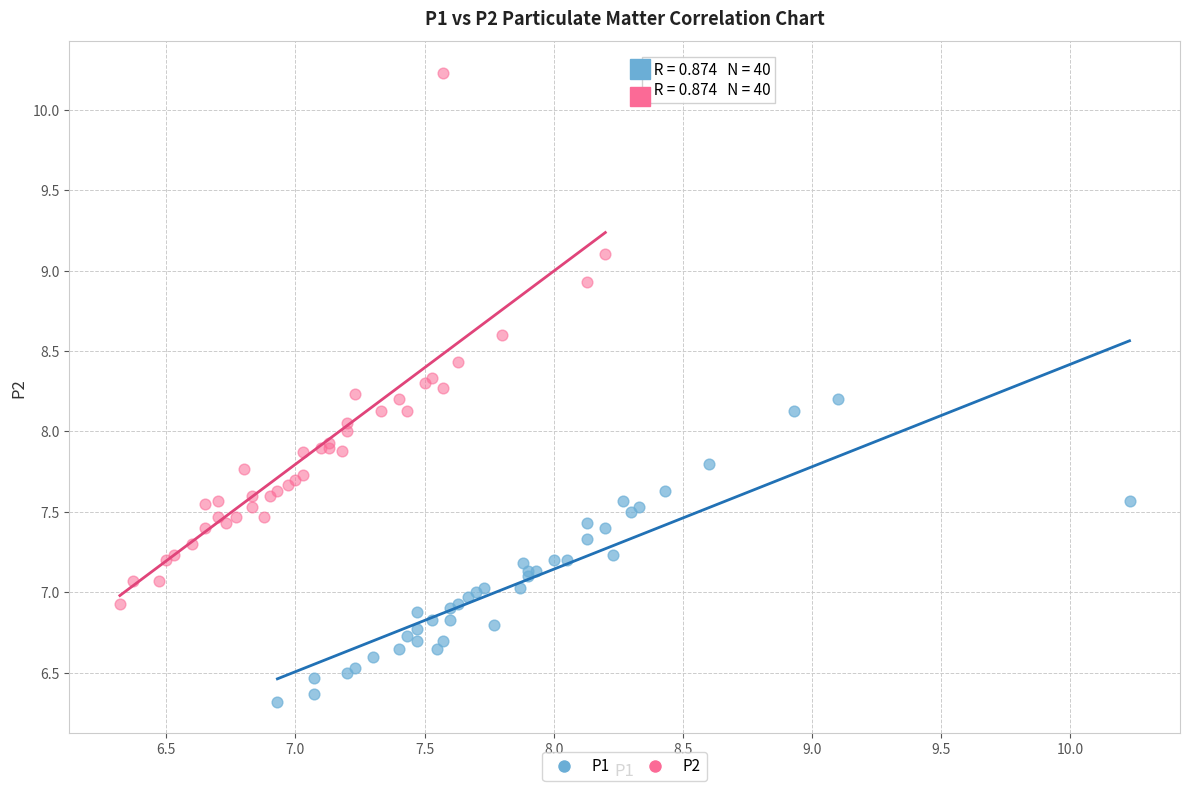

Which series reaches the maximum Y coordinate?

P2